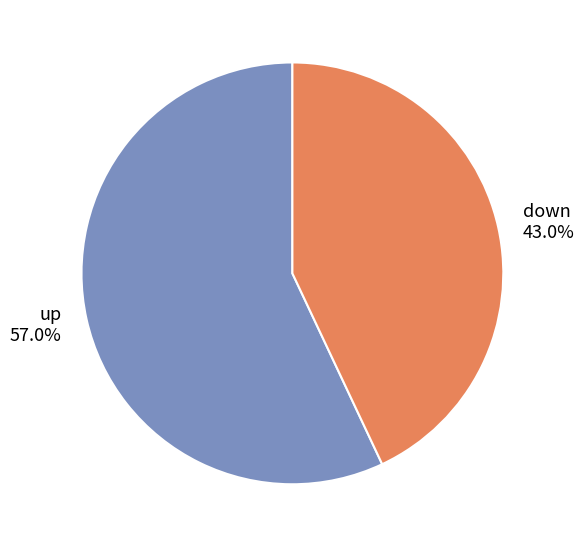

Which category has the smallest portion of the pie?

down